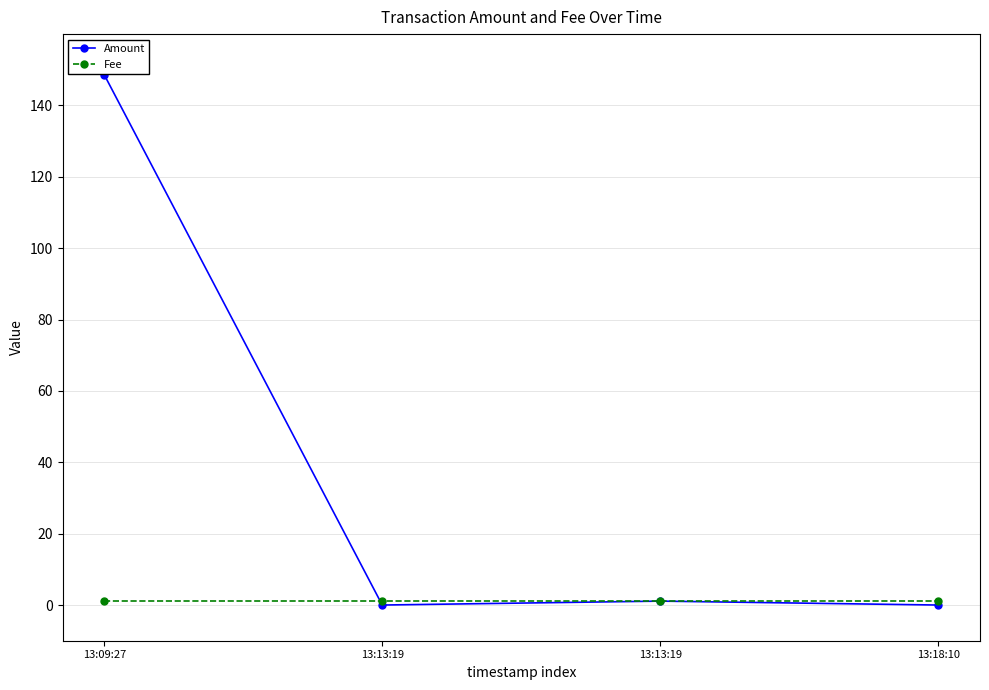

Is this an area chart (filled region under the line)?

No